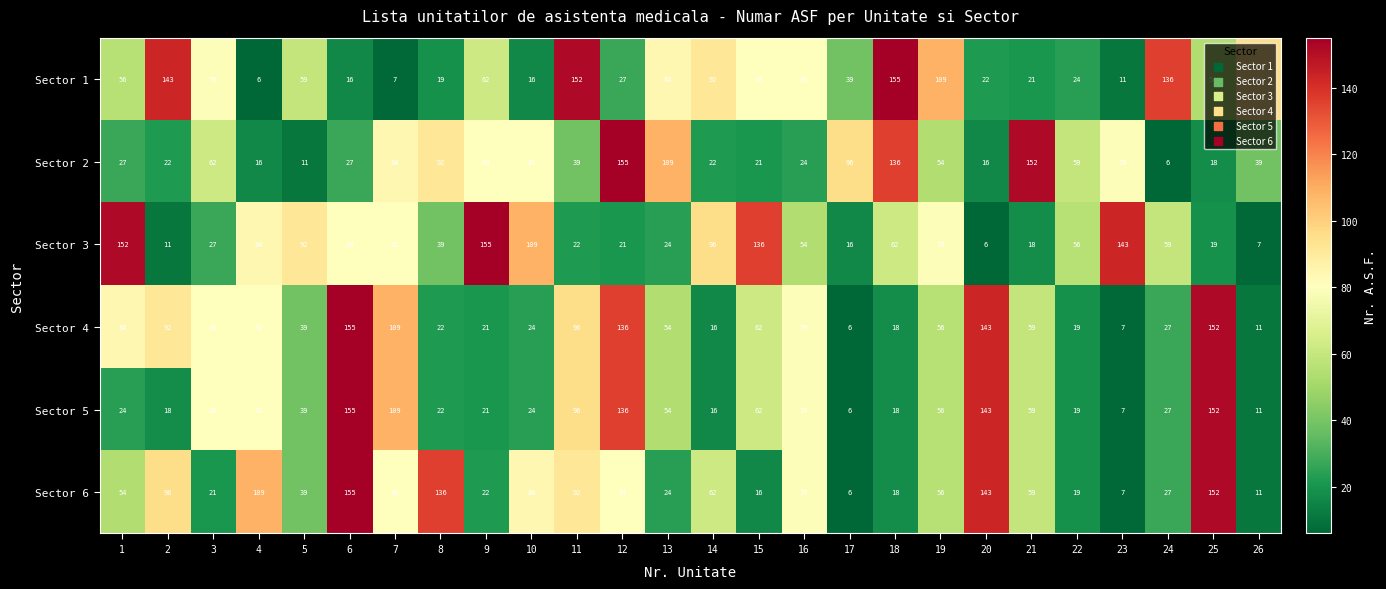

What is the sum of the Sector 5 values at 3 and 21?

139